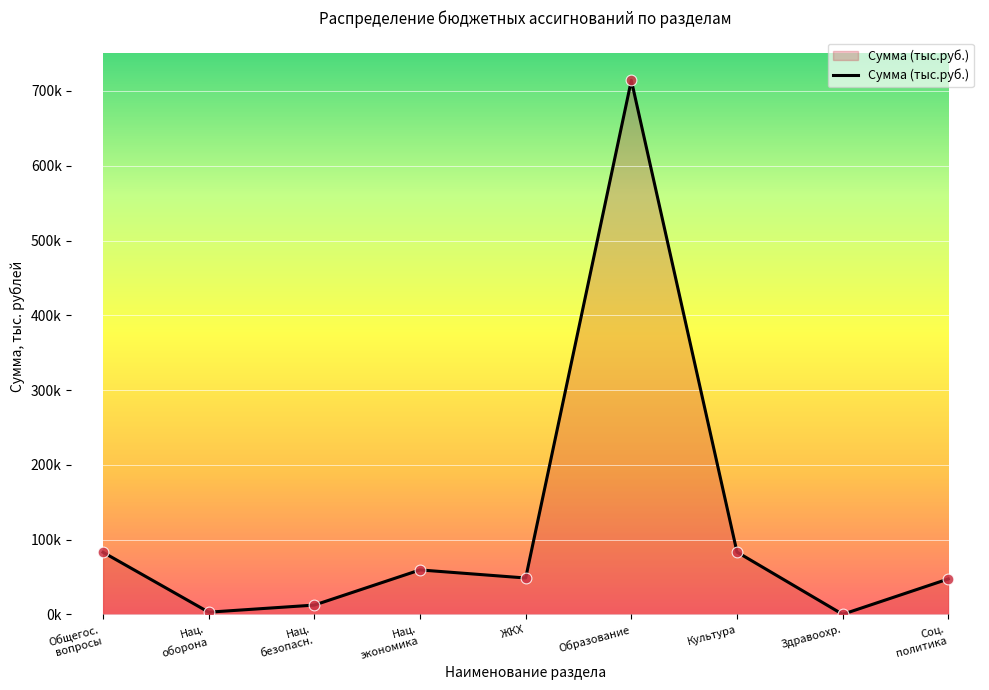

What is the change in value from Здравоохр. to Соц.
политика?

+47252.7